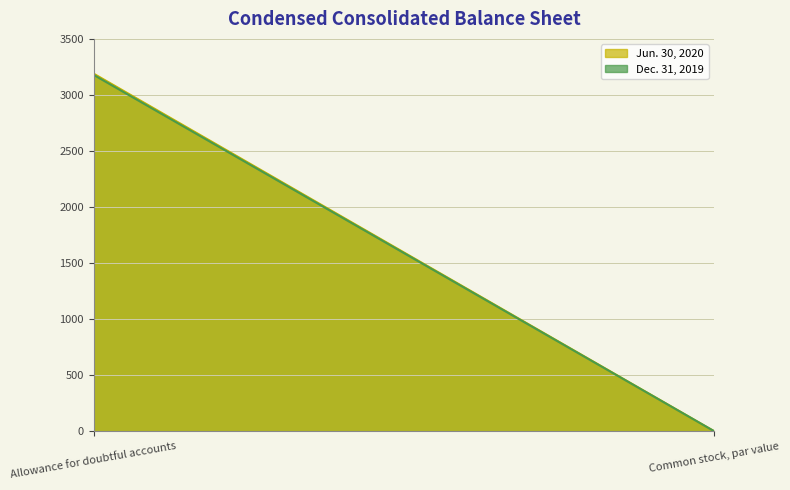

Which has a higher value, Allowance for doubtful accounts or Common stock, par value?

Allowance for doubtful accounts